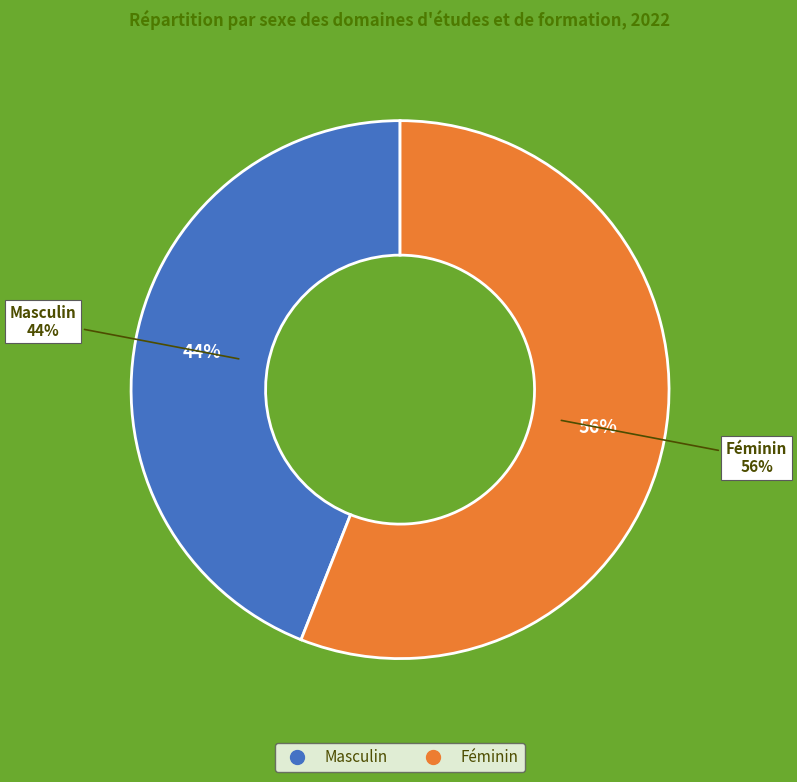

Is it true that Féminin is 56% of the pie?

True